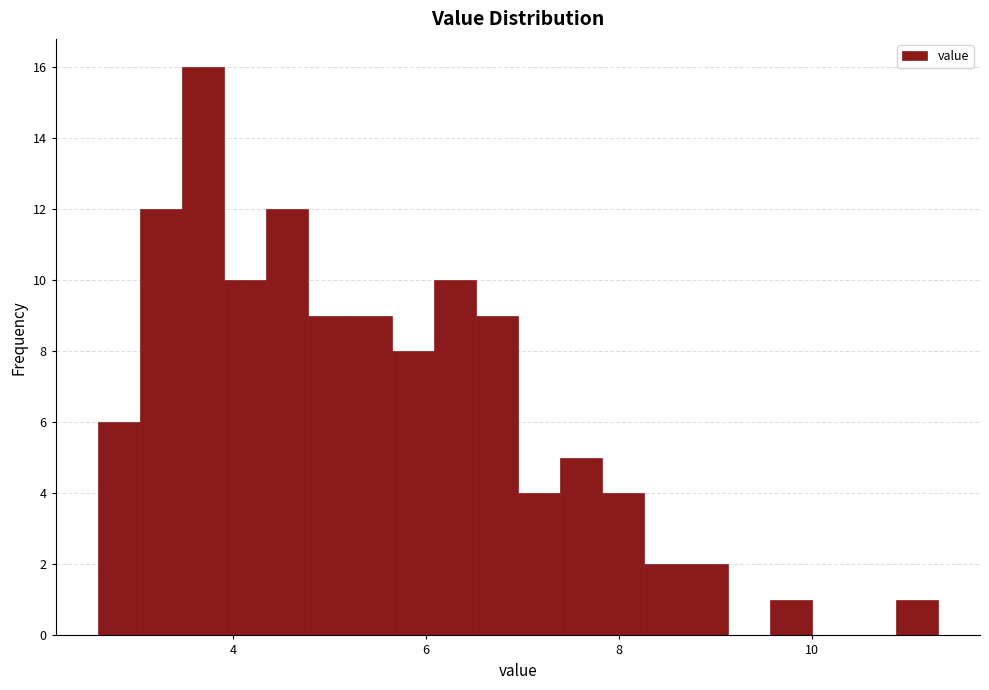

Read against the x-axis, roughly where is the centre of the tallest bar?

3.6